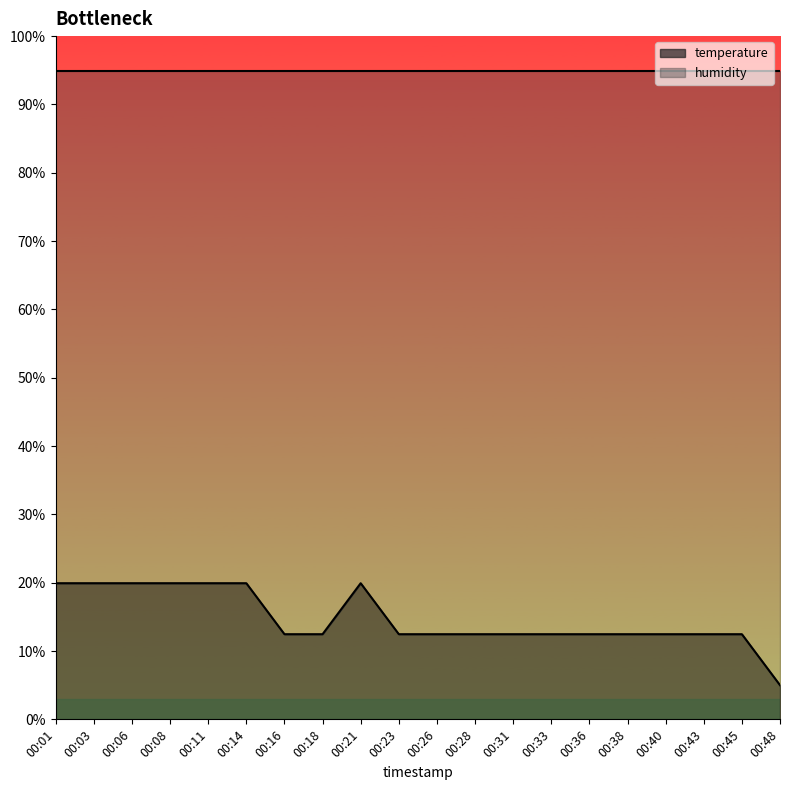

What is the difference between the second highest and second lowest values?

7.5